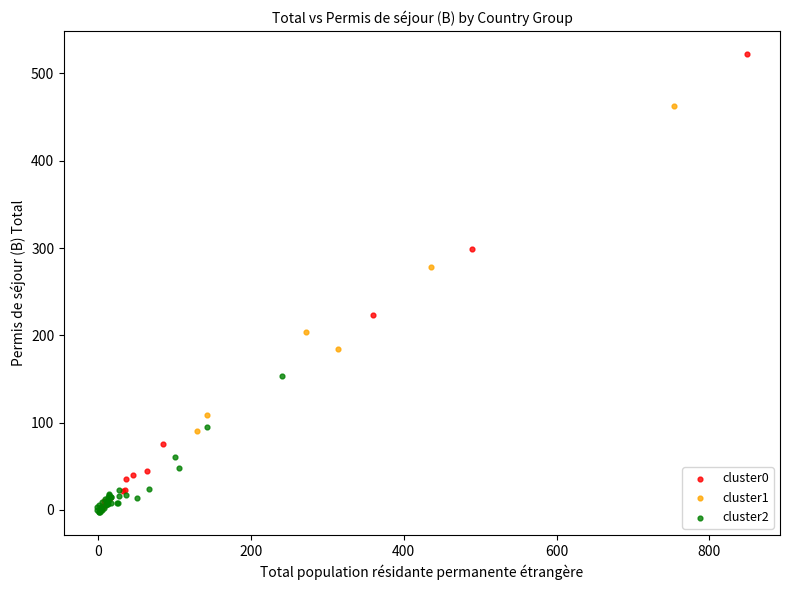

What are all the series names shown in the legend?

cluster0, cluster1, cluster2